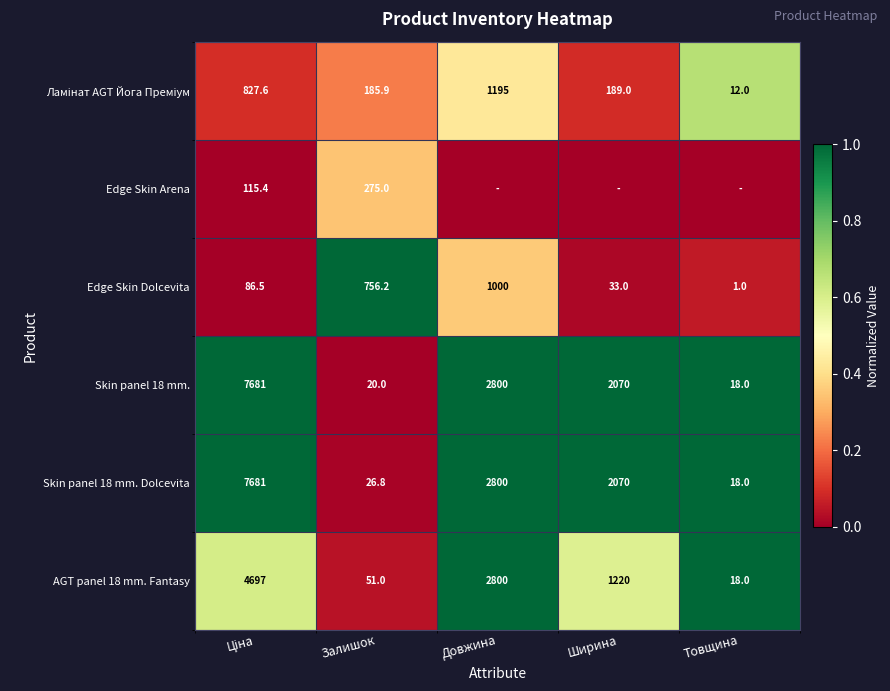

Is it true that AGT panel 18 mm. Fantasy equals 2800.0 at Довжина?

True